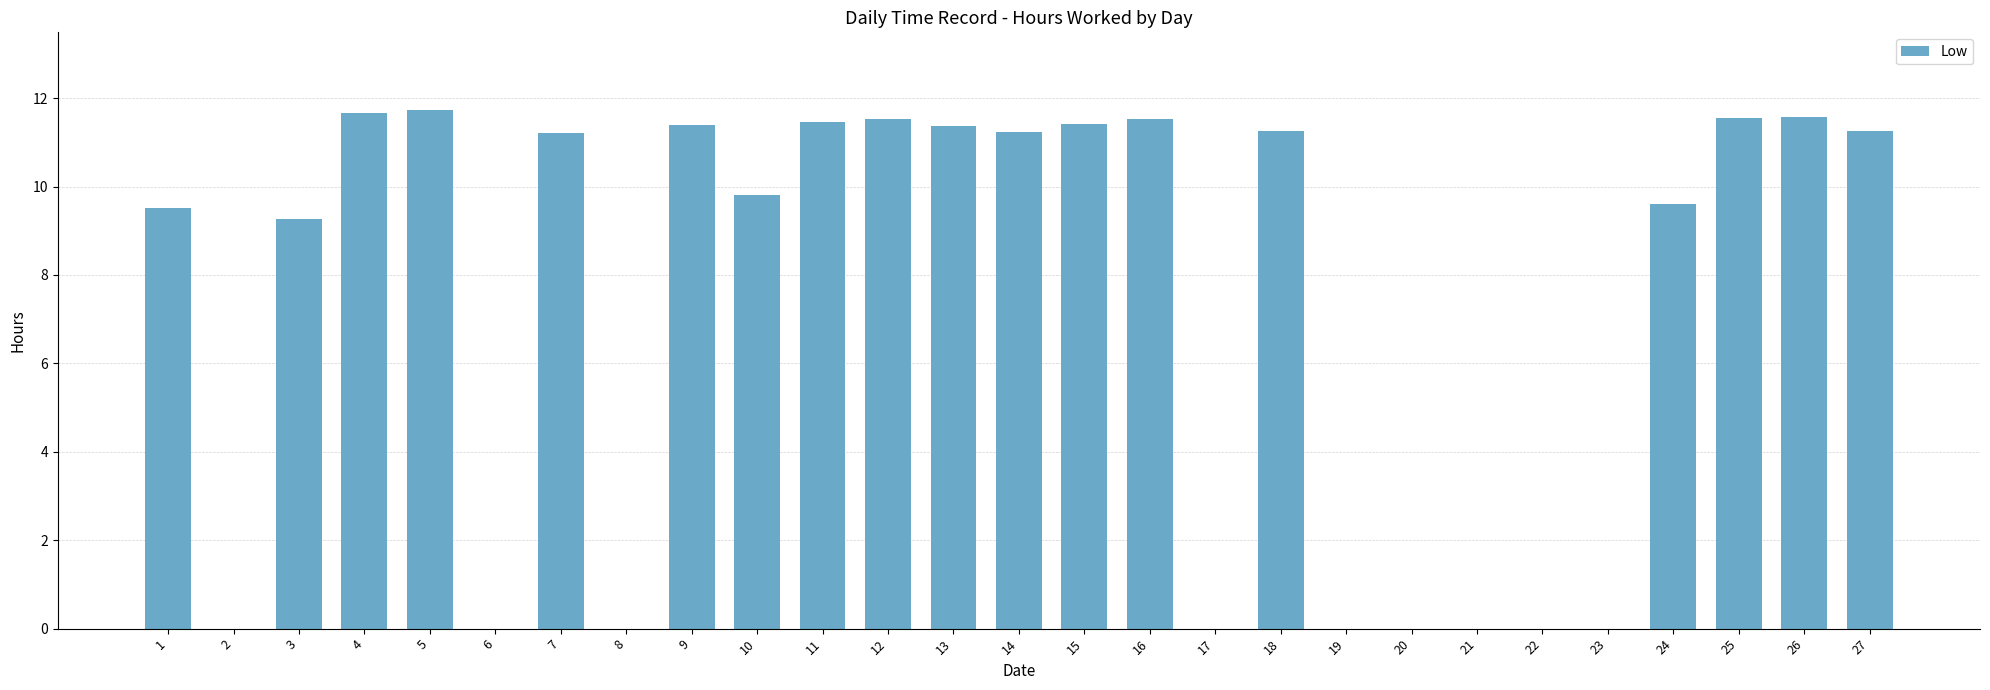

Which has a higher value, 18 or 21?

18